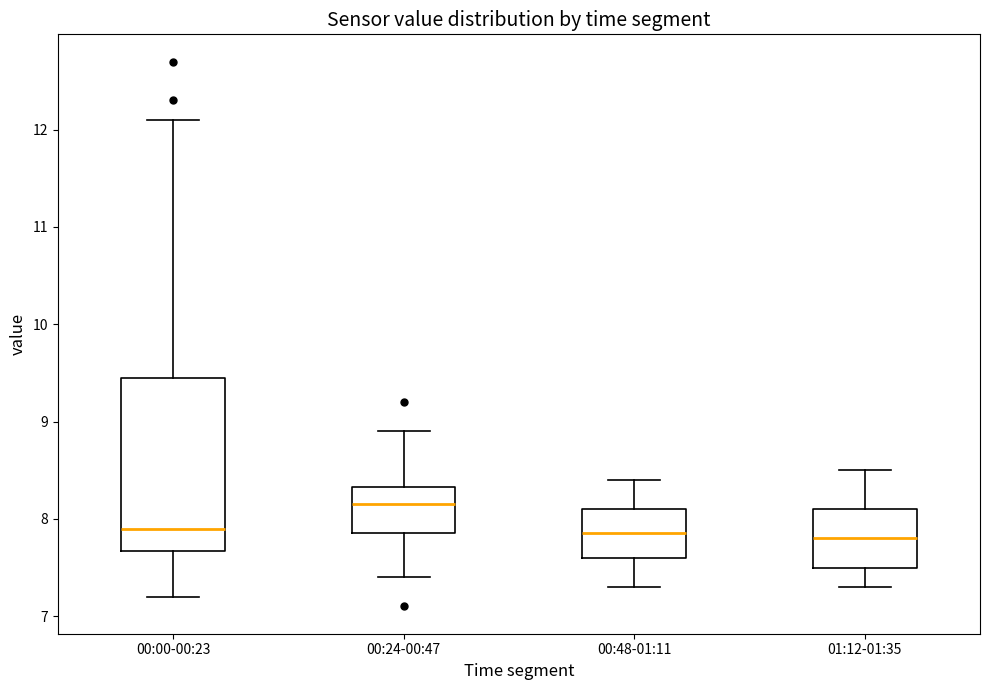

Comparing the boxes themselves (not the whiskers), which one is the tallest?

00:00-00:23